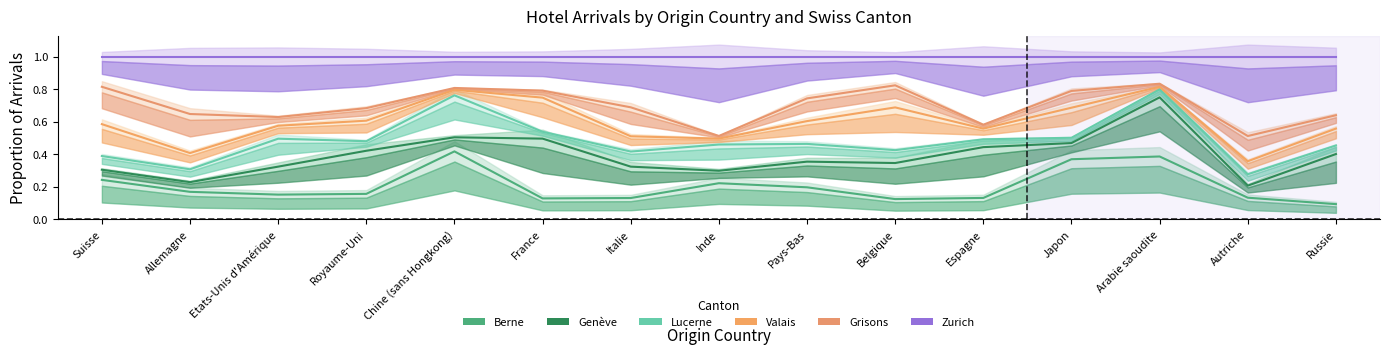

Count the number of data series in this chart.

6